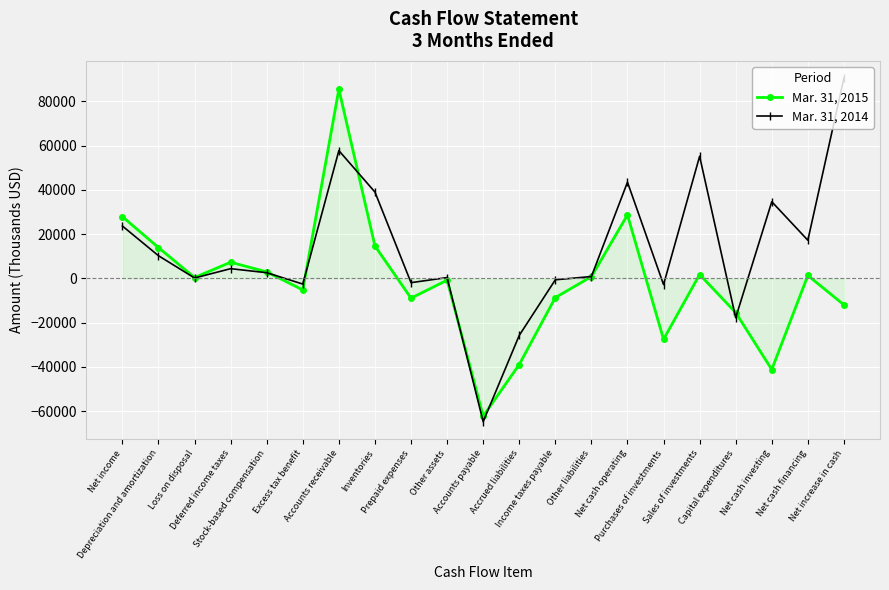

What is the minimum value shown in the chart?

-64759